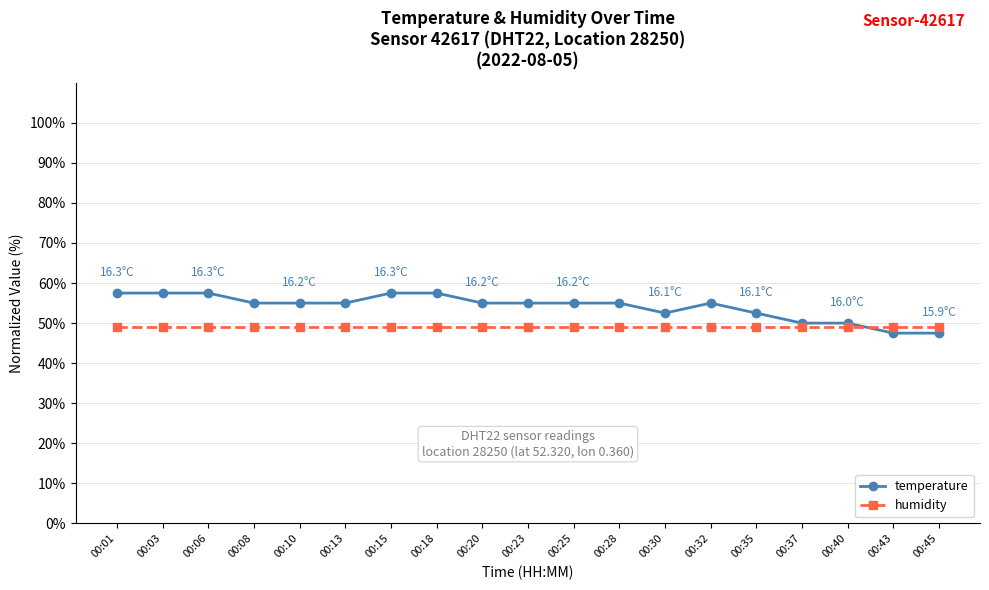

Reading right to left, what are all the values shown in this chart?

temperature: 00:45=47.5	00:43=47.5	00:40=50.0	00:37=50.0	00:35=52.5	00:32=55.0	00:30=52.5	00:28=55.0	00:25=55.0	00:23=55.0	00:20=55.0	00:18=57.5	00:15=57.5	00:13=55.0	00:10=55.0	00:08=55.0	00:06=57.5	00:03=57.5	00:01=57.5
humidity: 00:45=49.0	00:43=49.0	00:40=49.0	00:37=49.0	00:35=49.0	00:32=49.0	00:30=49.0	00:28=49.0	00:25=49.0	00:23=49.0	00:20=49.0	00:18=49.0	00:15=49.0	00:13=49.0	00:10=49.0	00:08=49.0	00:06=49.0	00:03=49.0	00:01=49.0